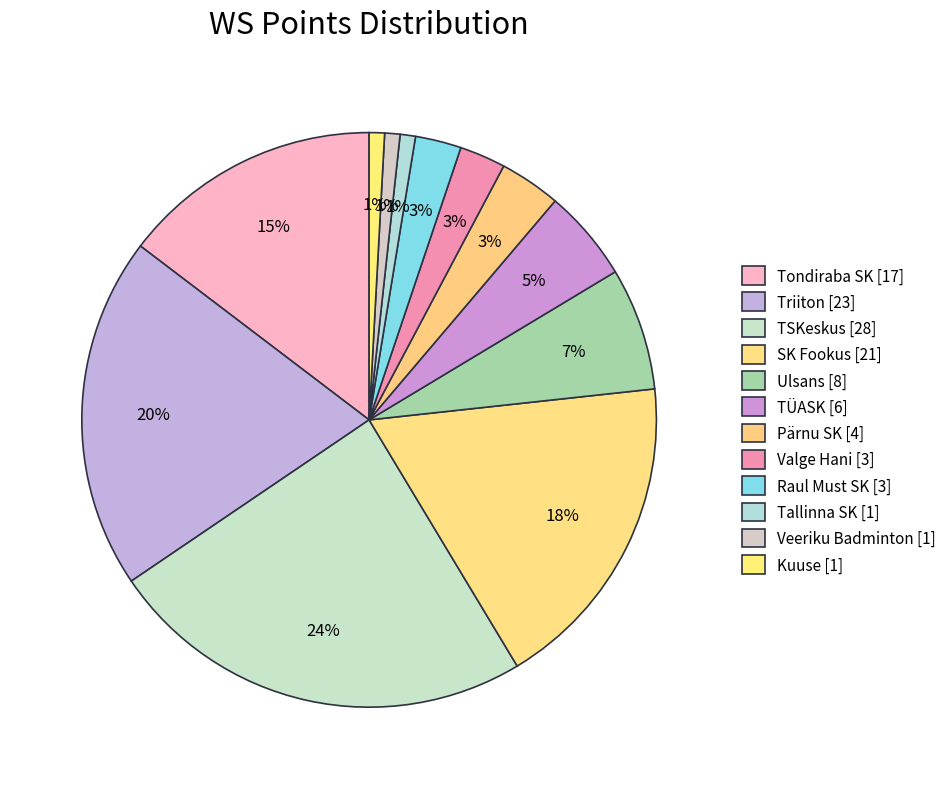

To the nearest percent, what is the average slice percentage?

8%